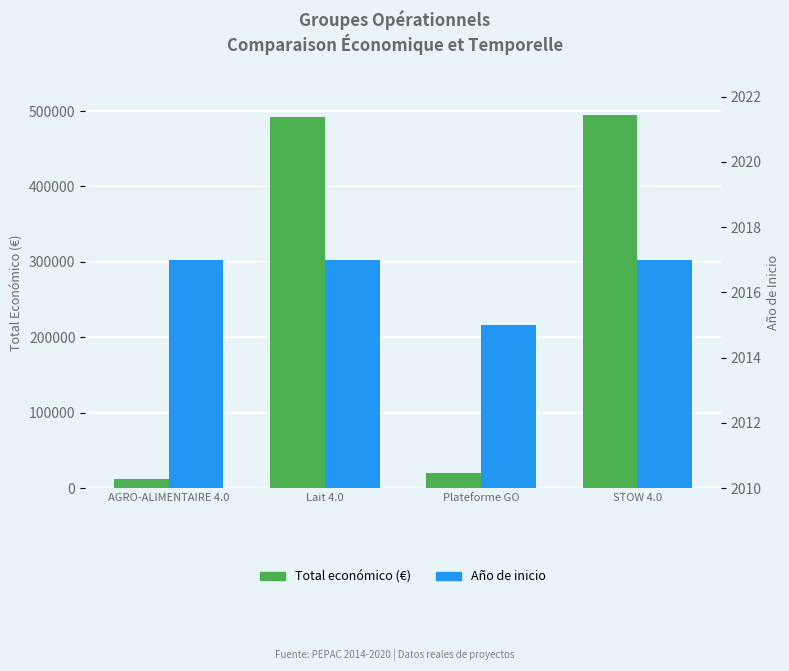

Are the bars grouped side by side (vs. stacked)?

Yes